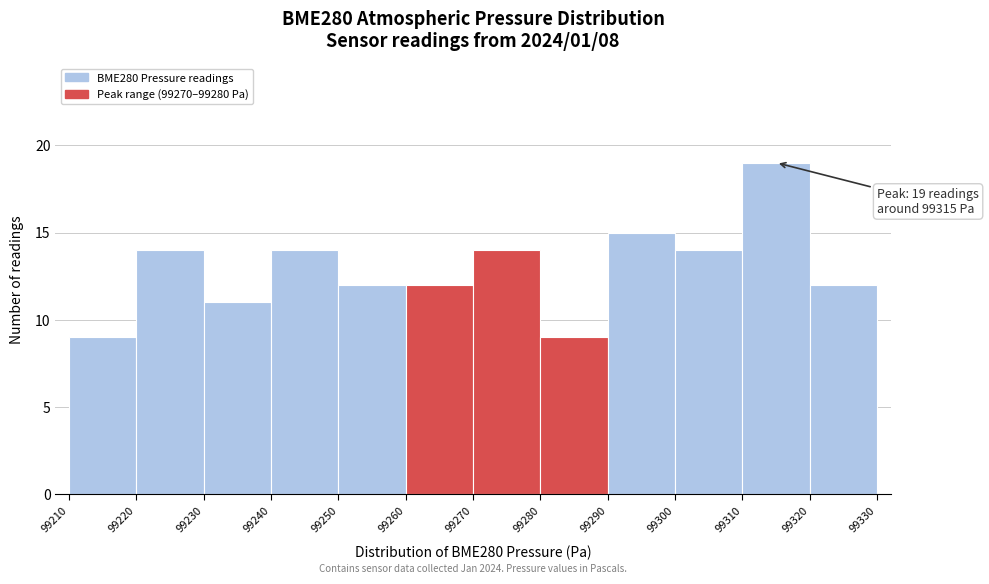

Over which range of the x-axis is the bar tallest?

99310 to 99320